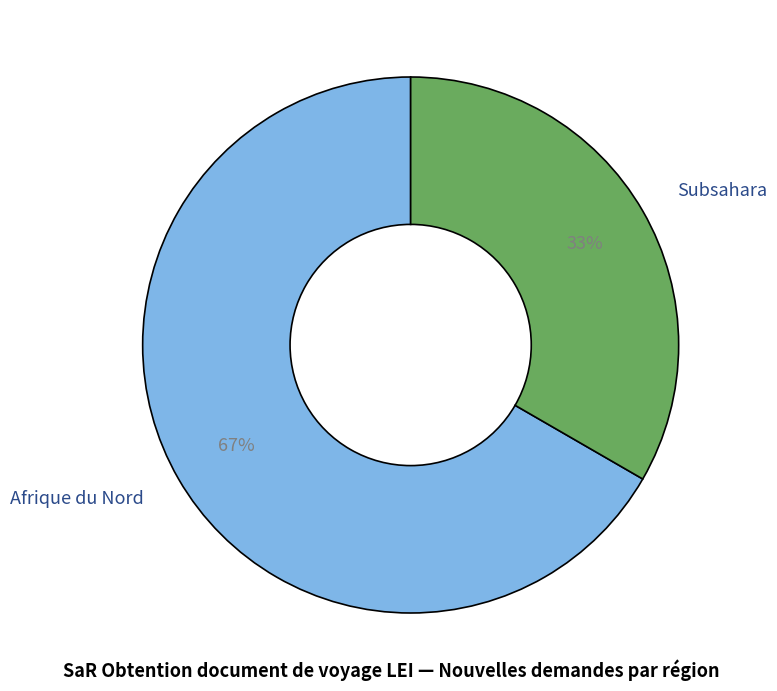

Does Afrique du Nord represent more than half of the total?

Yes